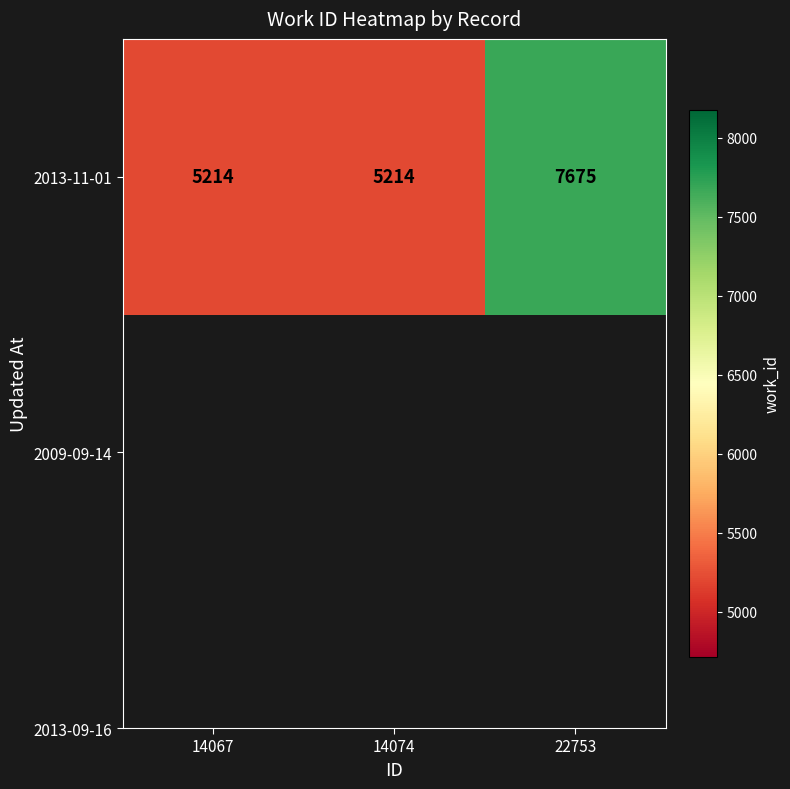

Where is the data nearest to the value 6444?

14067